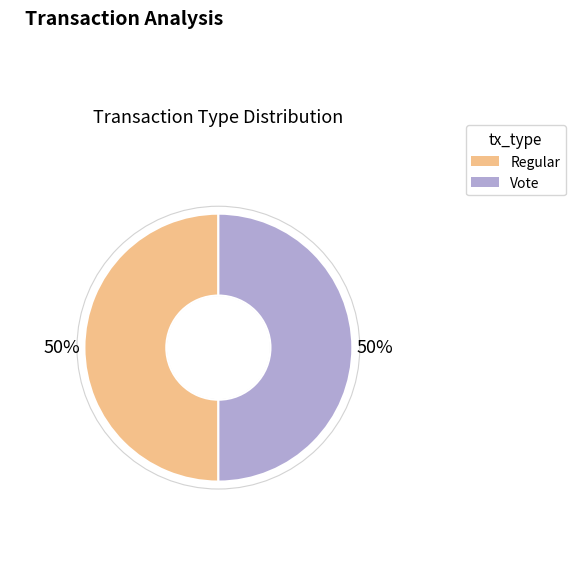

To the nearest percent, what portion does Regular represent?

50%